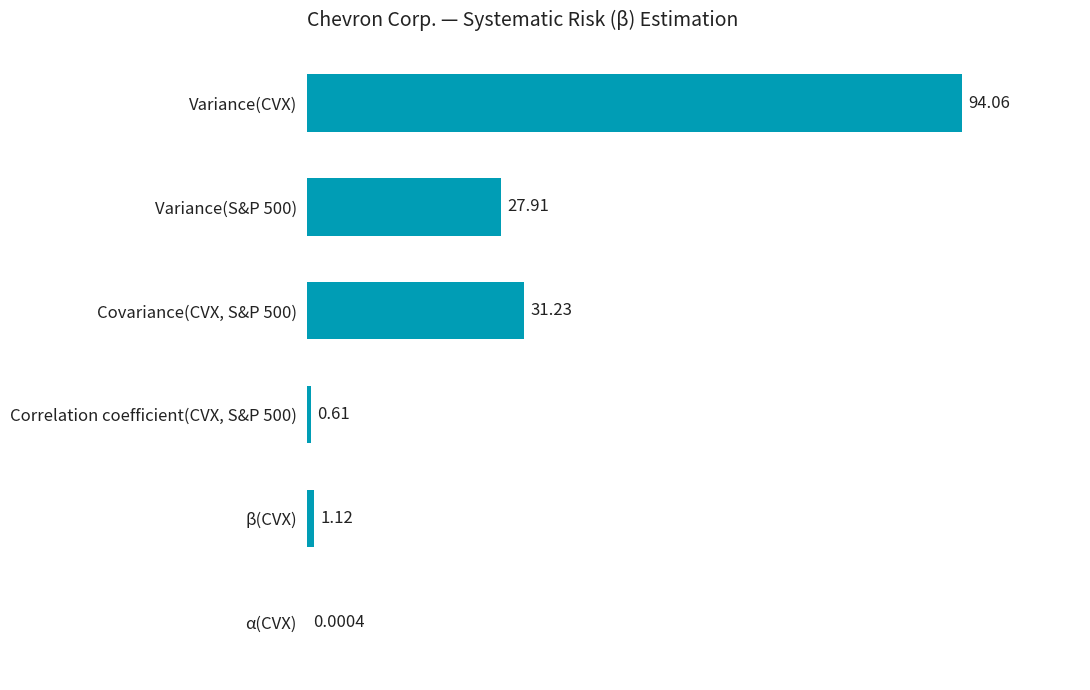

What is the sum of the values at Correlation coefficient(CVX, S&P 500) and Variance(S&P 500)?

28.5